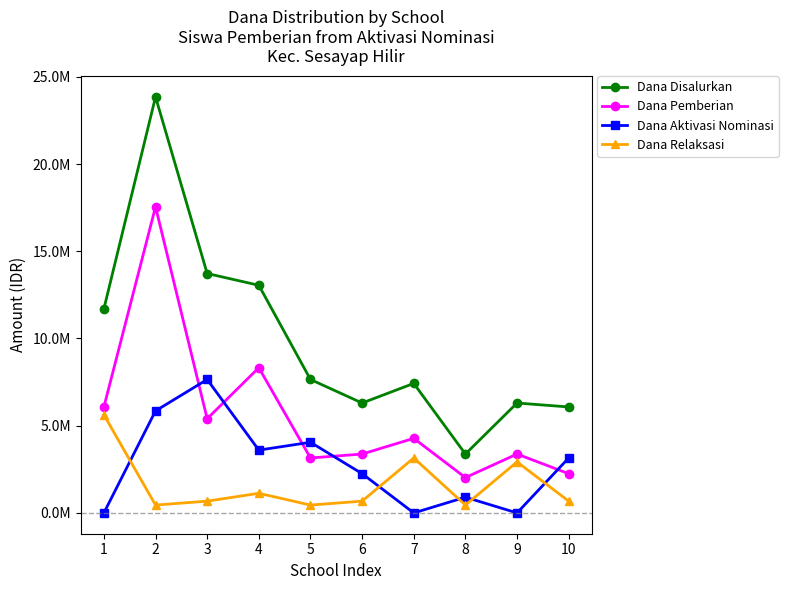

The Dana Aktivasi Nominasi series shows 4050000 at 5. True or false?

True